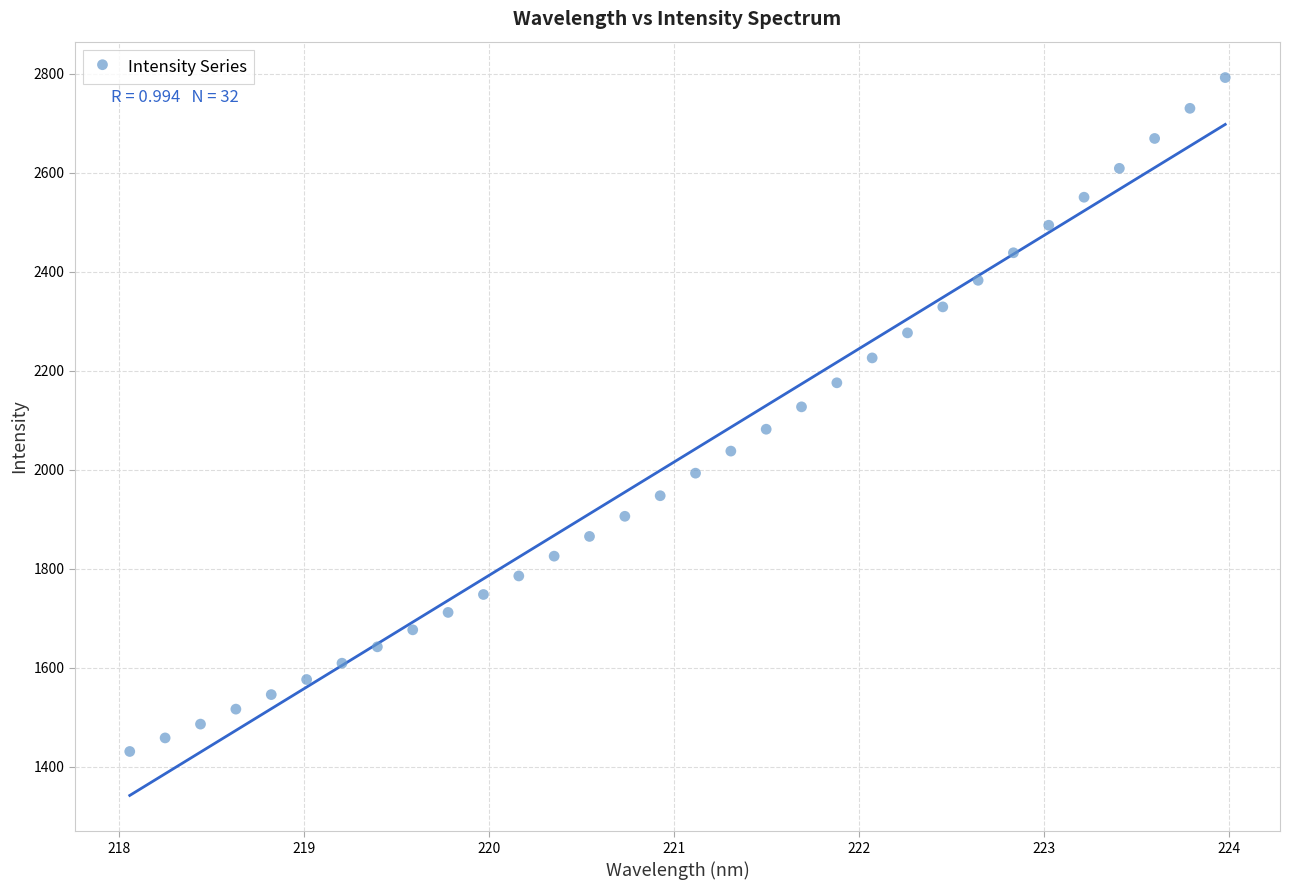

What is the range of Y values (max minus min)?

1361.3